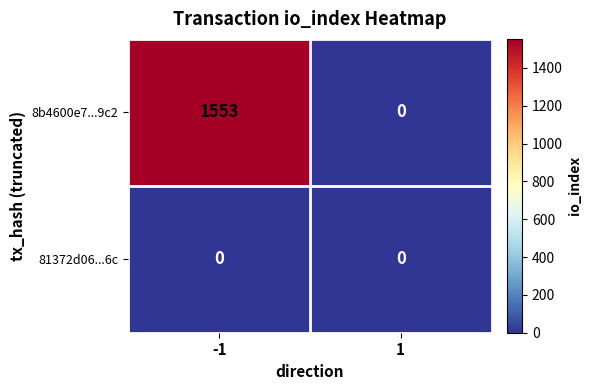

Which series has the widest spread of values?

8b4600e7...9c2